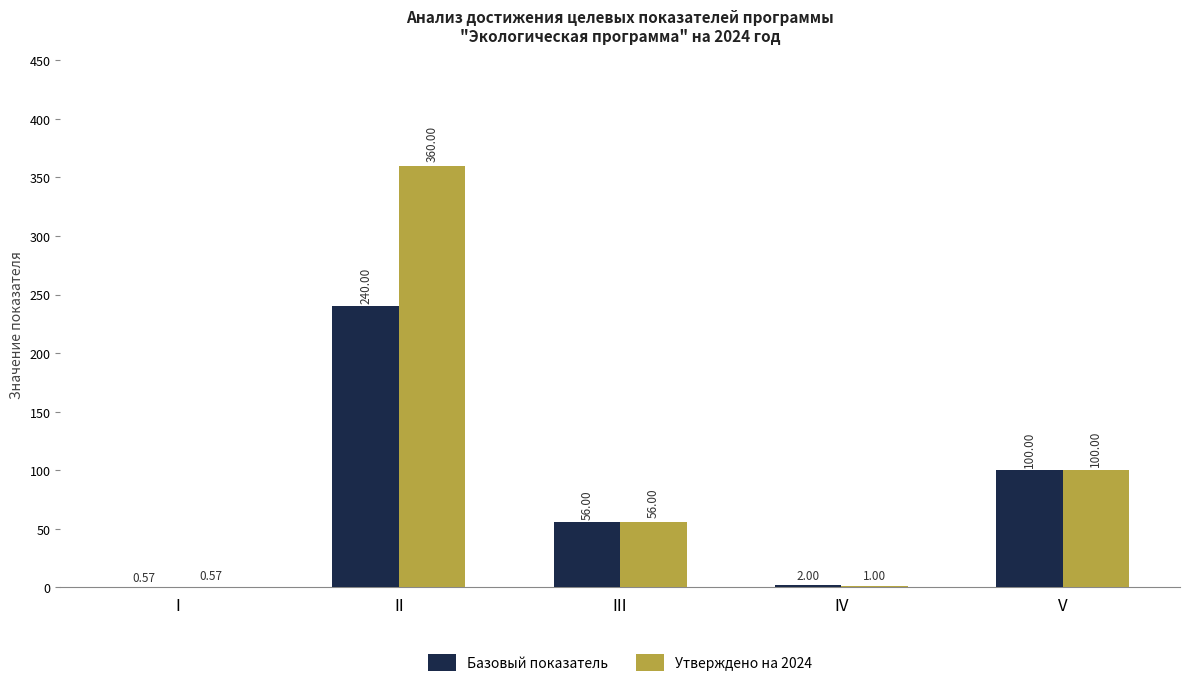

Where does the Утверждено на 2024 series first go above 56?

II